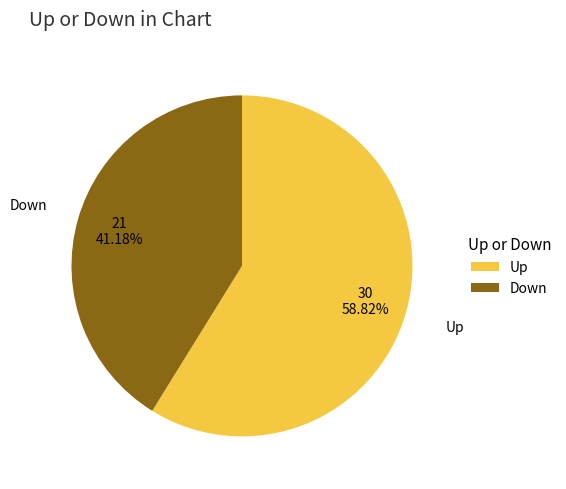

How many segments does this pie chart have?

2